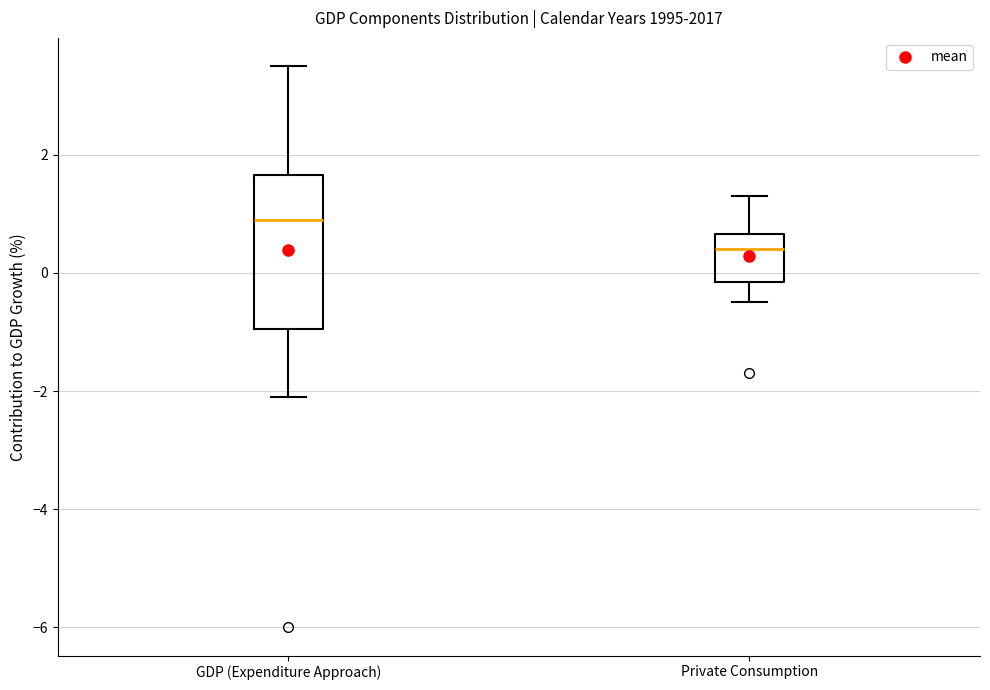

Where does the lower whisker of the box for GDP (Expenditure Approach) end on the y-axis? The values are not printed on the chart, so give them approximately, as read against the axis.

-2.0